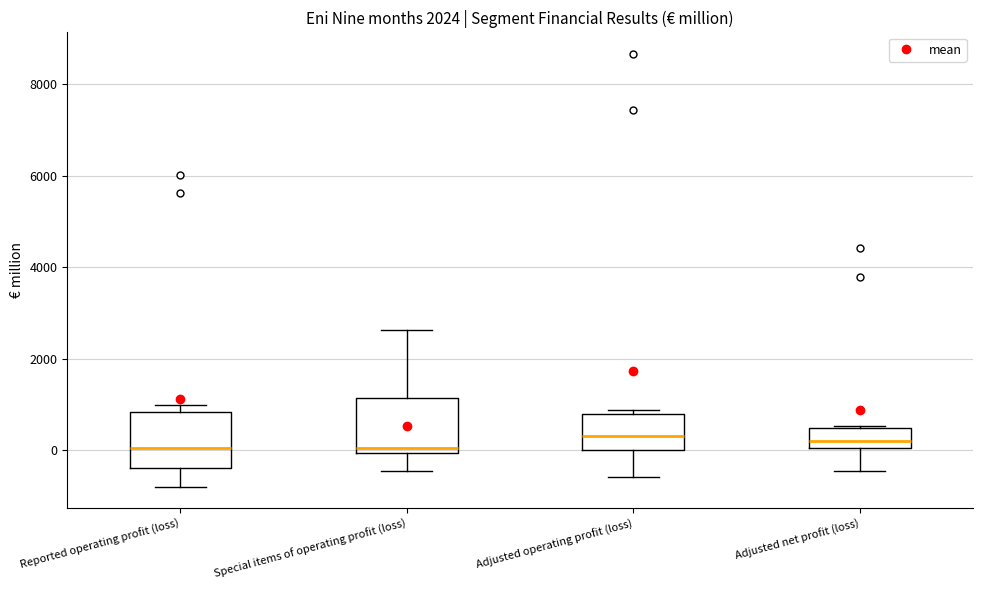

Reading left to right, read every box against the y-axis: the position of its median line, the range the box covers, and the ends of its whiskers. The values are not printed on the chart, so give them approximately, as read against the axis.

Reported operating profit (loss): median 0, box -400 to 800, whiskers -800 to 1000
Special items of operating profit (loss): median 0 (just above the box's lower edge), box 0 to 1200, whiskers -400 to 2600
Adjusted operating profit (loss): median 400, box 0 to 800, whiskers -600 to 800 (just above the box's upper edge)
Adjusted net profit (loss): median 200, box 0 to 400, whiskers -400 to 600